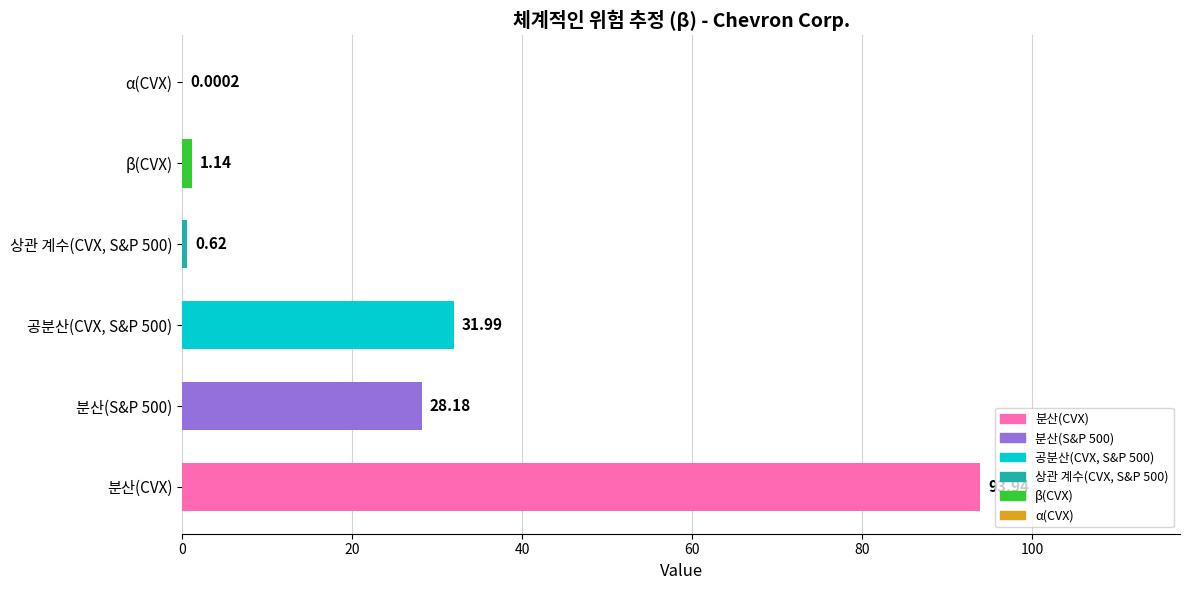

Where is the data nearest to the value 46?

공분산(CVX, S&P 500)